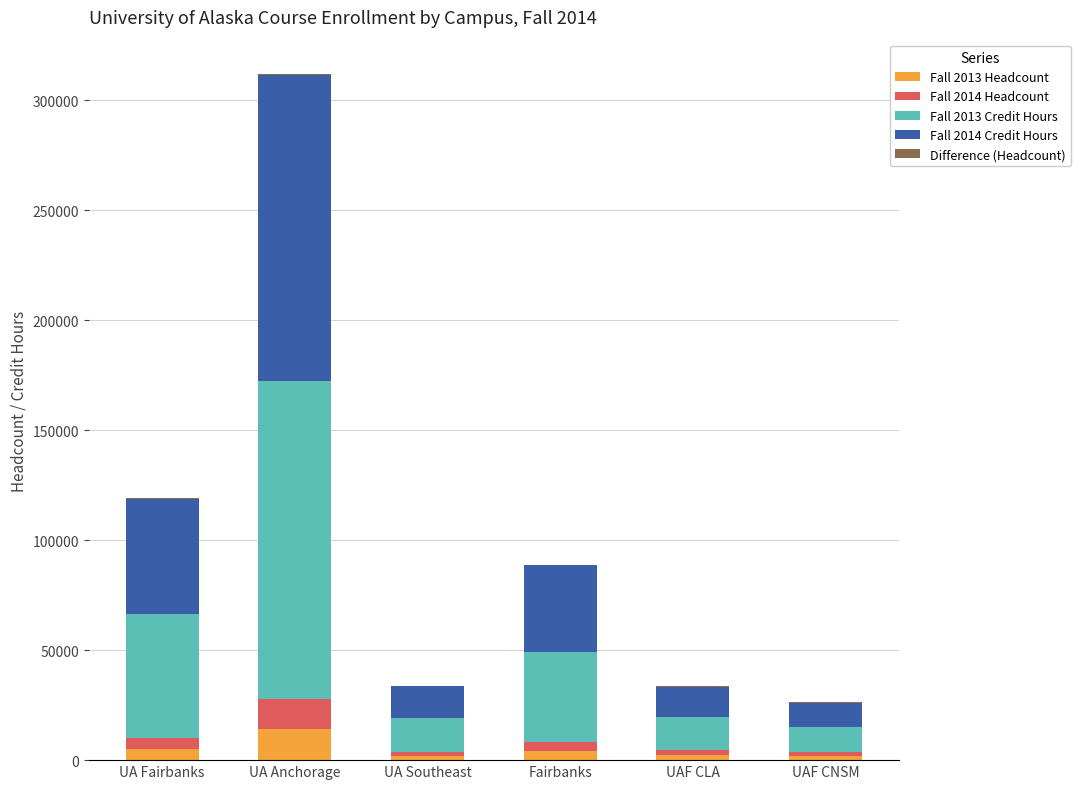

At which category is the sum across all series the highest?

UA Anchorage